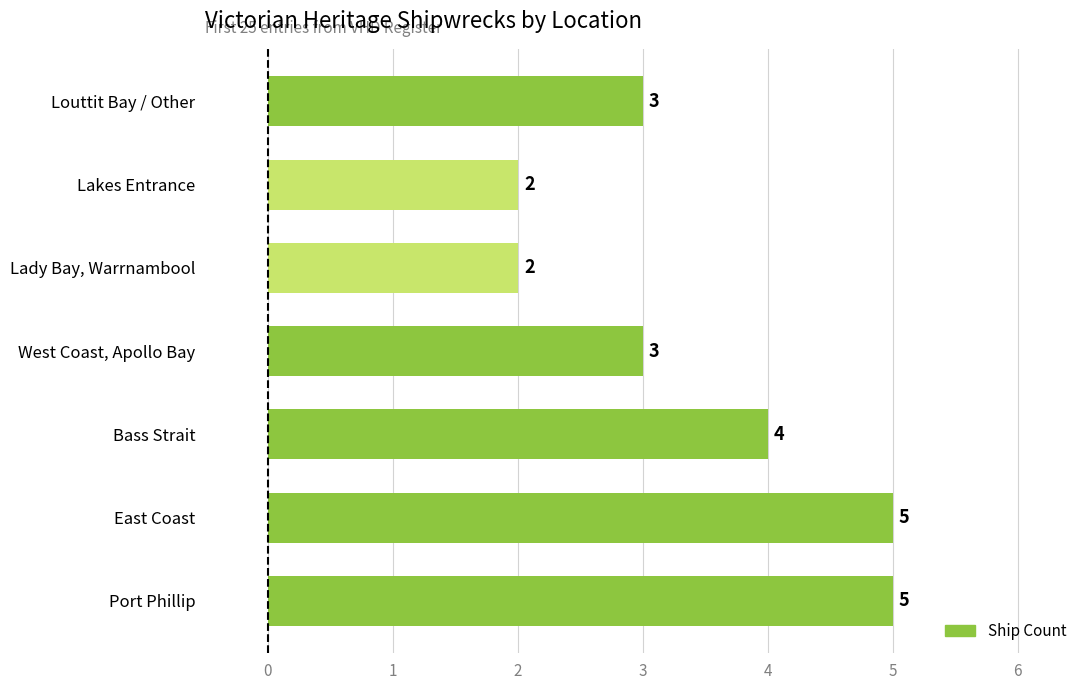

What is the difference between the maximum and minimum values?

3